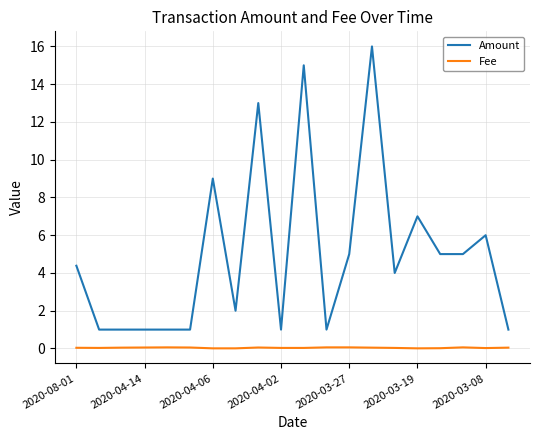

True or false: Amount and Fee intersect in this chart.

False